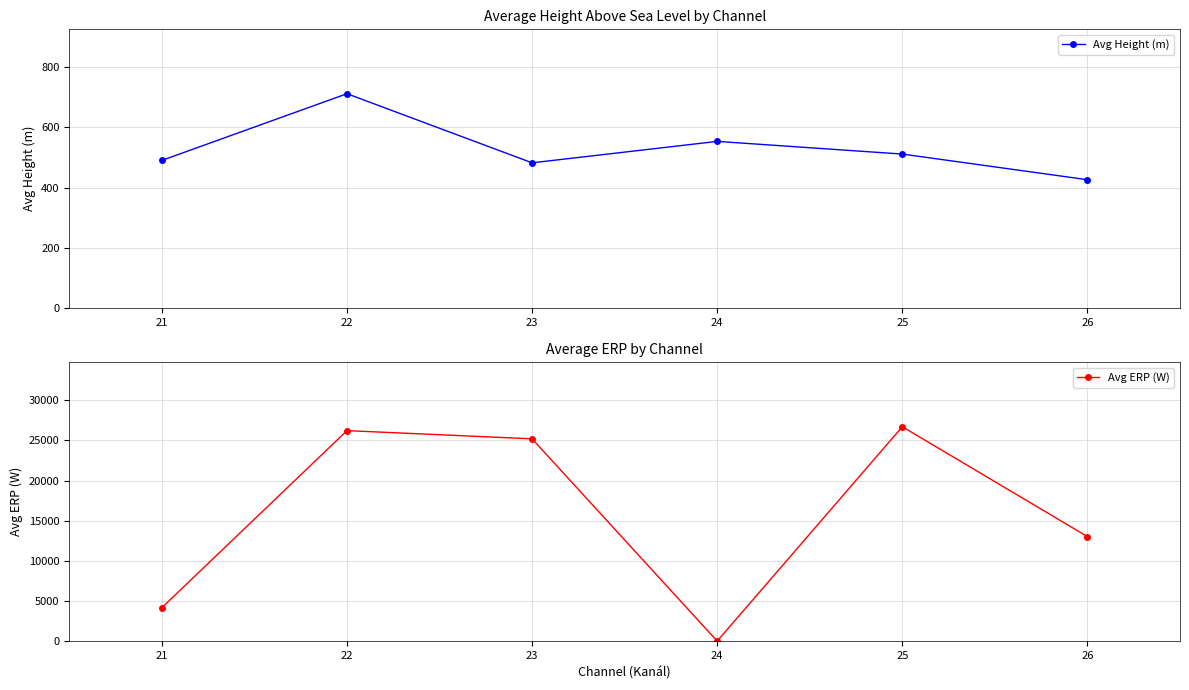

What is the value of the Avg Height (m) point at the 1st from the left?

490